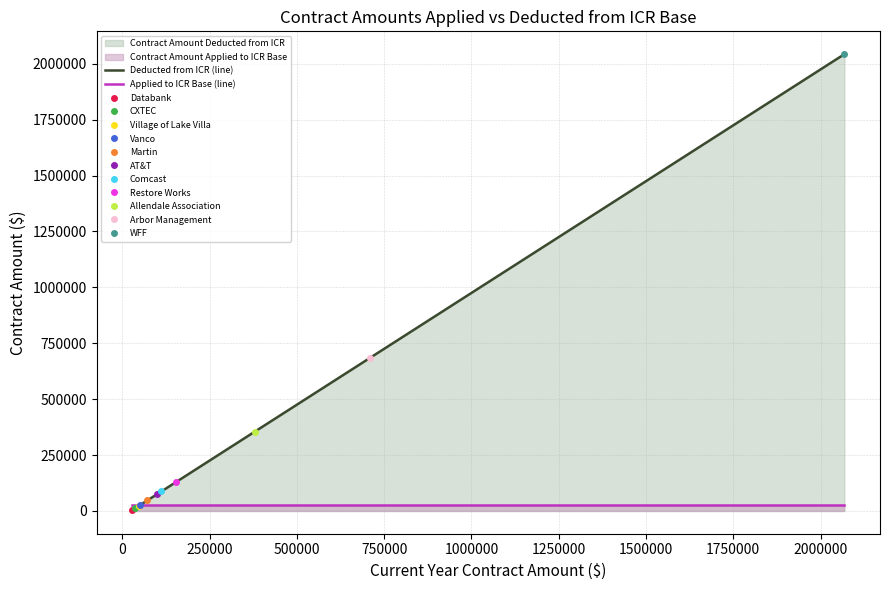

Reading left to right, extract all data points from this chart.

Deducted from ICR (line): 3200	11591	23723	26089	47091	75800	87008	128797	354839	684997	2043360
Applied to ICR Base (line): 25000	25000	25000	25000	25000	25000	25000	25000	25000	25000	25000